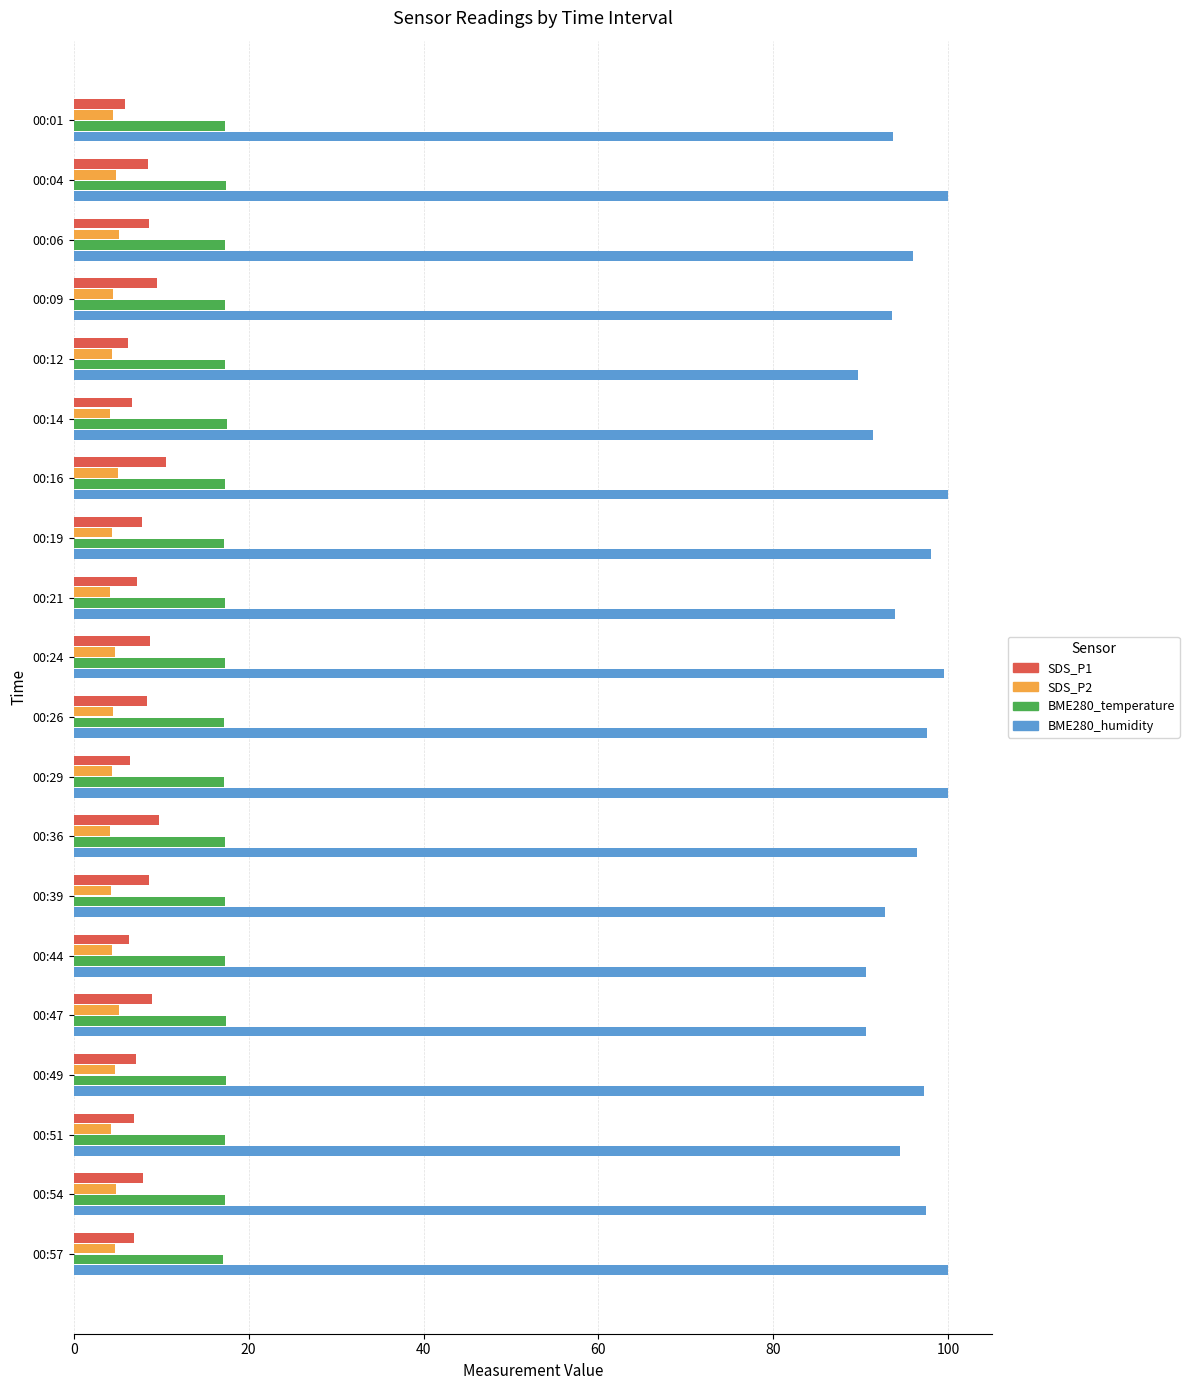

Which series has the largest range (max minus min)?

BME280_humidity